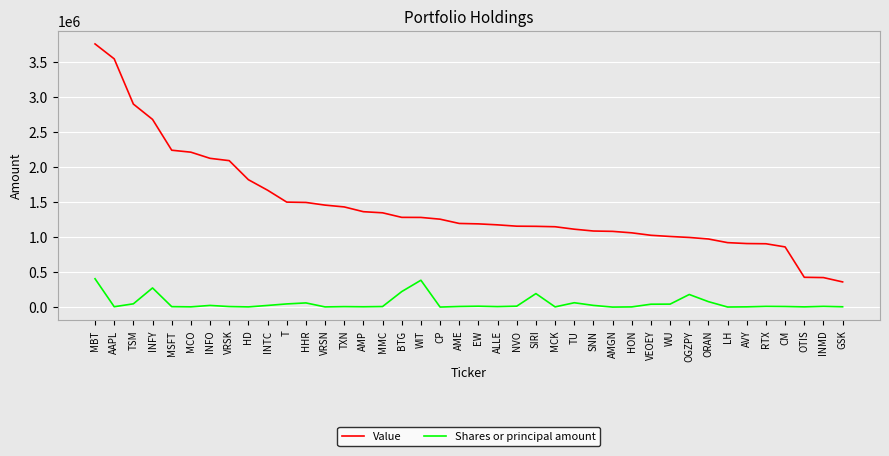

What position from the right is AAPL?

39